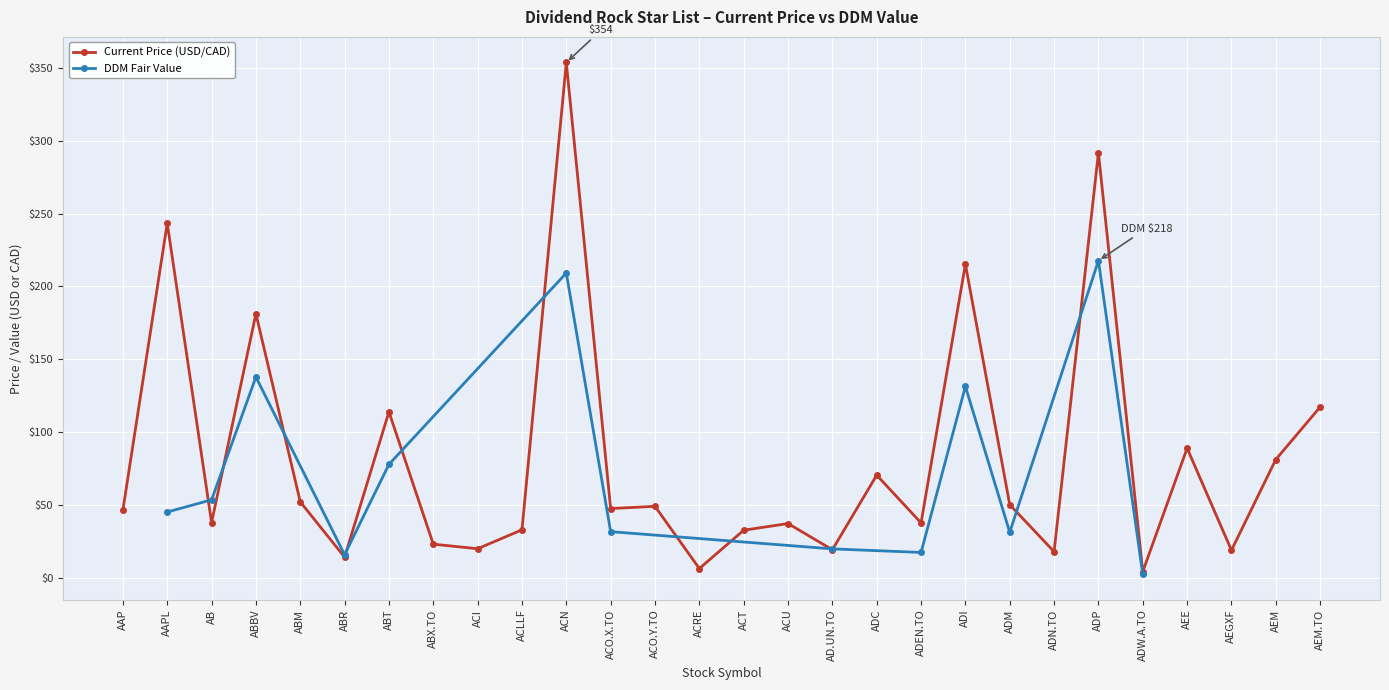

Reading right to left, transcribe all the data shown in this chart.

AEM.TO=117.1	AEM=81.1	AEGXF=18.7	AEE=88.8	ADW.A.TO=4.0	ADP=291.8	ADN.TO=17.8	ADM=50.0	ADI=215.3	ADEN.TO=37.5	ADC=70.3	AD.UN.TO=19.1	ACU=37.1	ACT=32.5	ACRE=6.2	ACO.Y.TO=48.9	ACO.X.TO=47.4	ACN=353.8	ACLLF=32.8	ACI=19.8	ABX.TO=22.9	ABT=113.8	ABR=14.0	ABM=52.0	ABBV=181.2	AB=37.8	AAPL=243.4	AAP=46.3